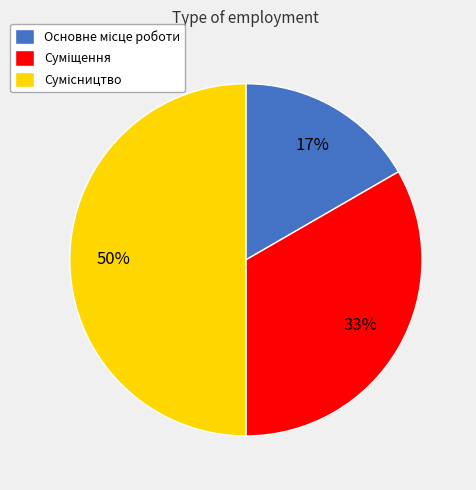

How much of the chart is everything except Суміщення?

66.7%